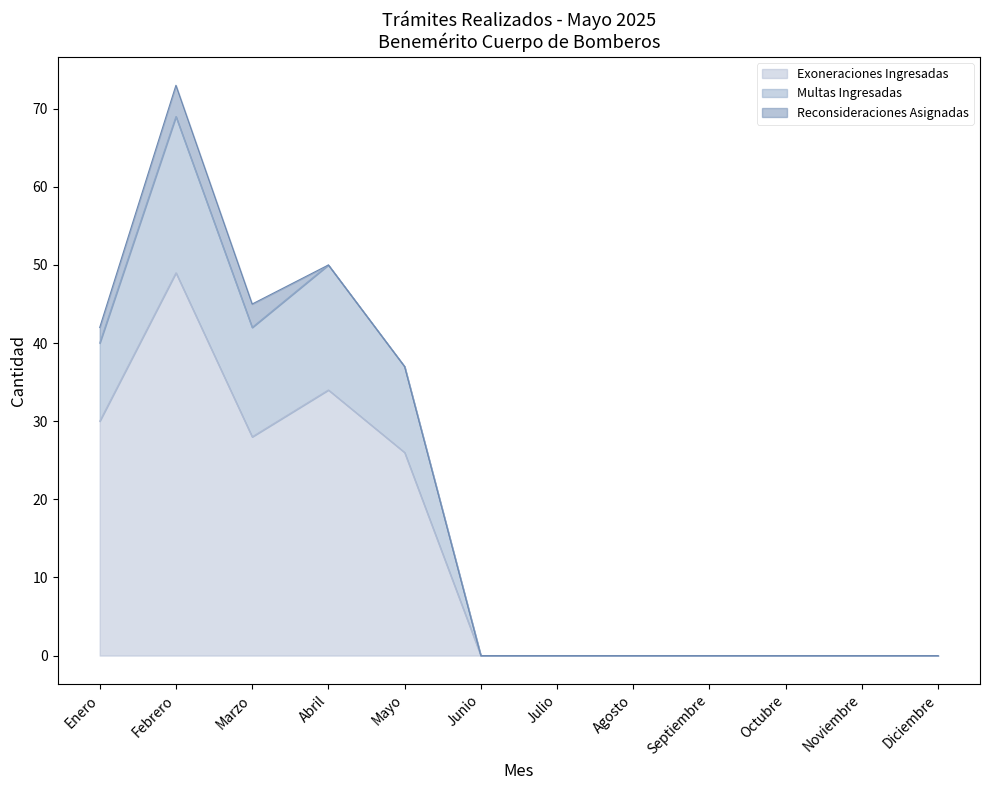

True or false: Multas Ingresadas and Exoneraciones Ingresadas cross at least once.

False